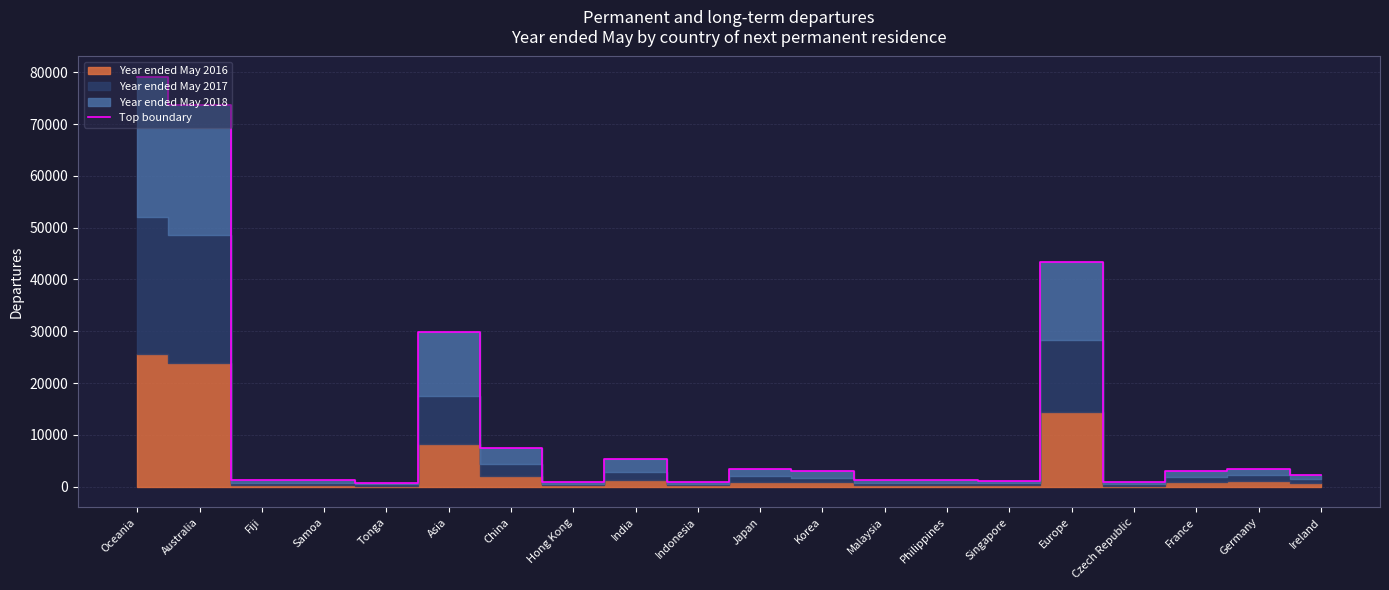

What is the sum of all values?

263887